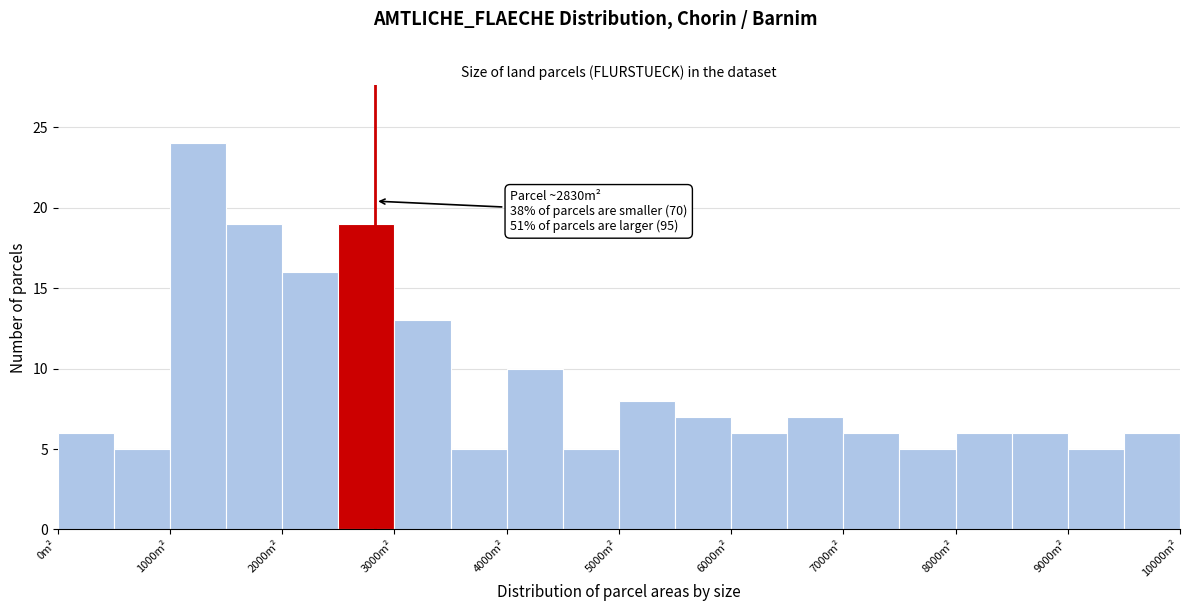

Which range on the x-axis has the tallest bar?

1000 to 1500